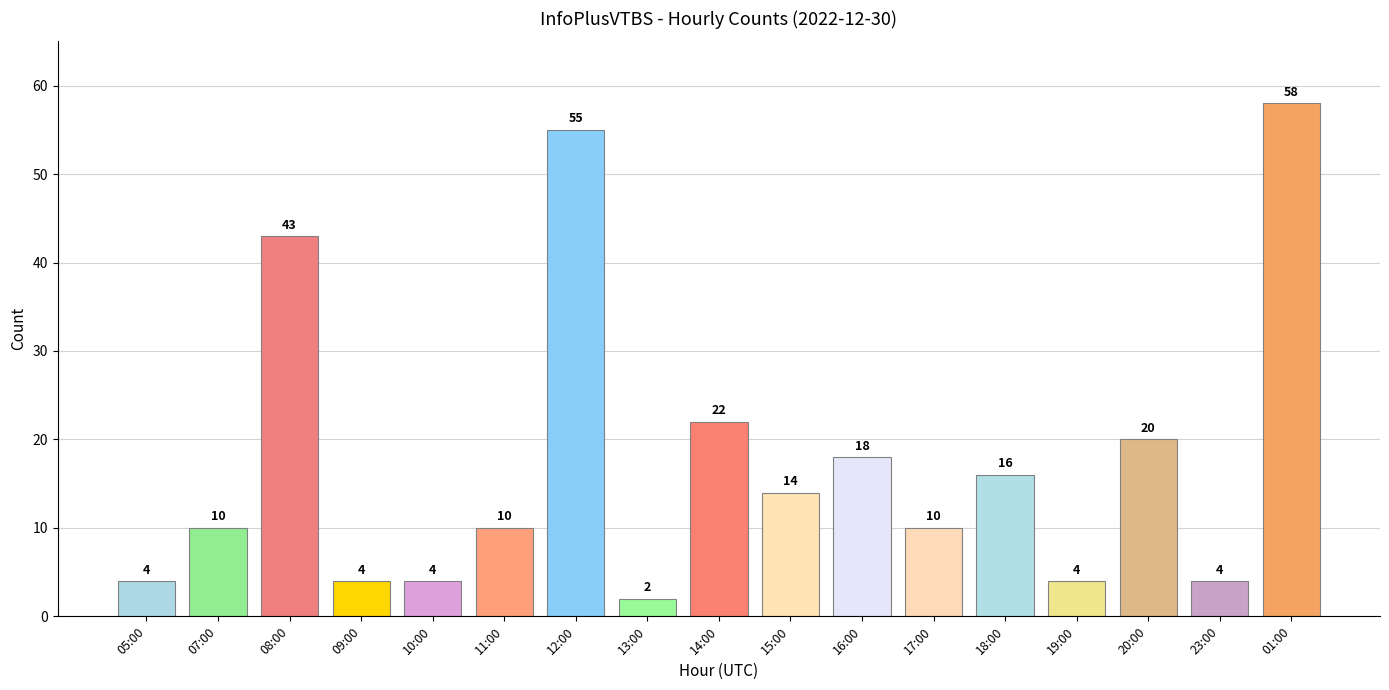

Reading left to right, extract all data points from this chart.

05:00=4	07:00=10	08:00=43	09:00=4	10:00=4	11:00=10	12:00=55	13:00=2	14:00=22	15:00=14	16:00=18	17:00=10	18:00=16	19:00=4	20:00=20	23:00=4	01:00=58